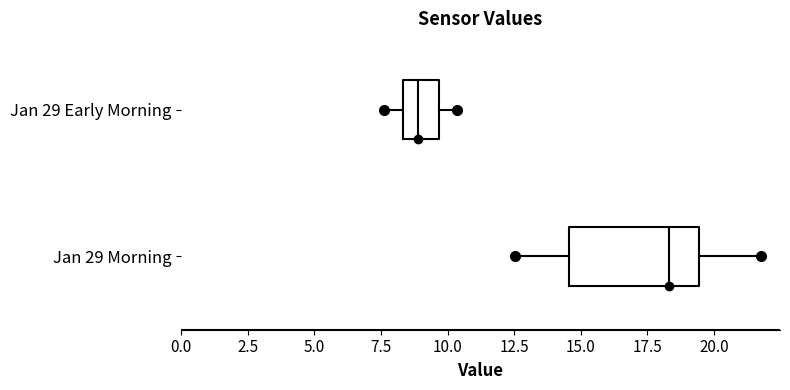

Reading bottom to top, transcribe this box plot: for each box, give where its median line is, the range the box spans, and where its two whiskers end, as read against the x-axis. The values are not printed on the chart, so give them approximately, as read against the axis.

Jan 29 Morning: median 18.5, box 14.5 to 19.5, whiskers 12.5 to 22.0
Jan 29 Early Morning: median 9.0, box 8.5 to 9.5, whiskers 7.5 to 10.5